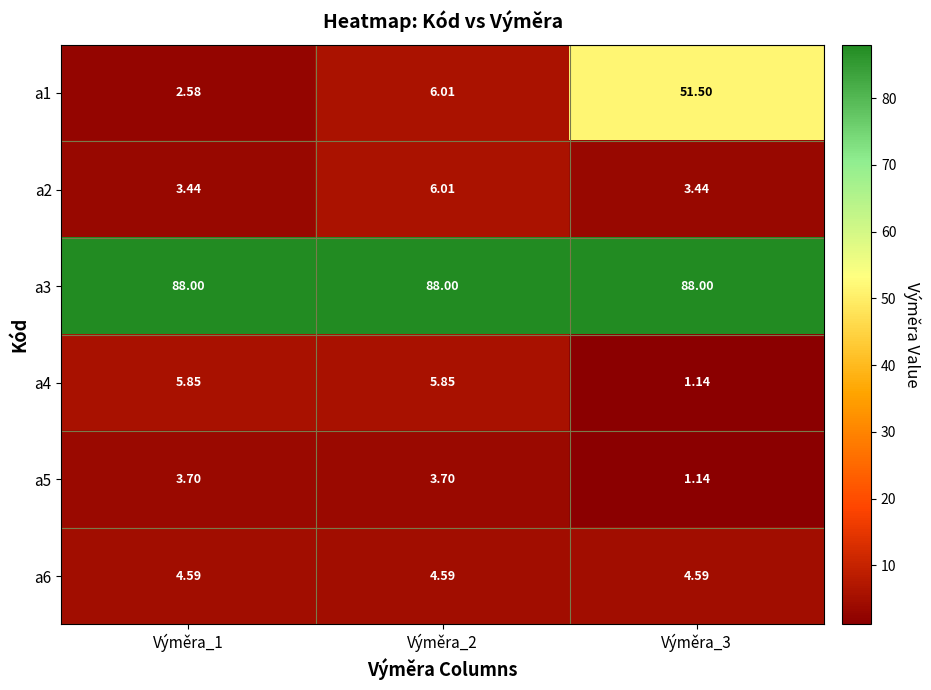

Is the value of a3 at Výměra_2 greater than the value of a2 at Výměra_3?

Yes